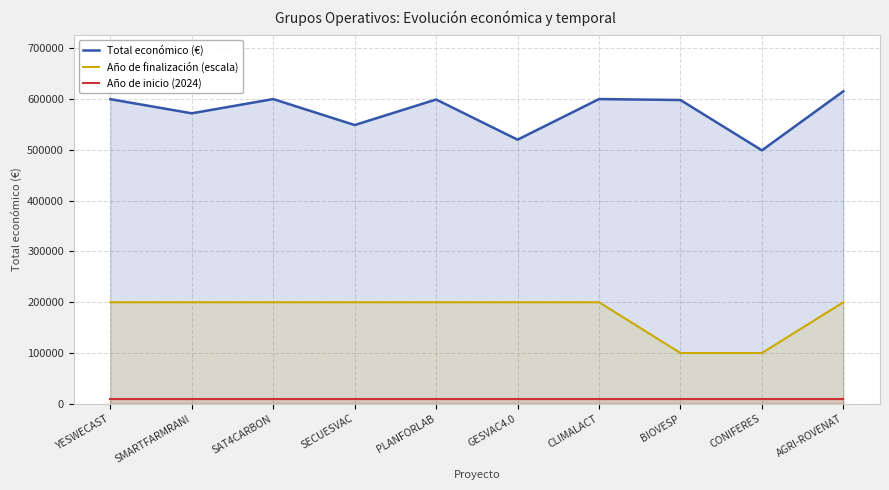

Rank the series by their maximum value, from lowest to highest.

Año de inicio (2024), Año de finalización (escala), Total económico (€)